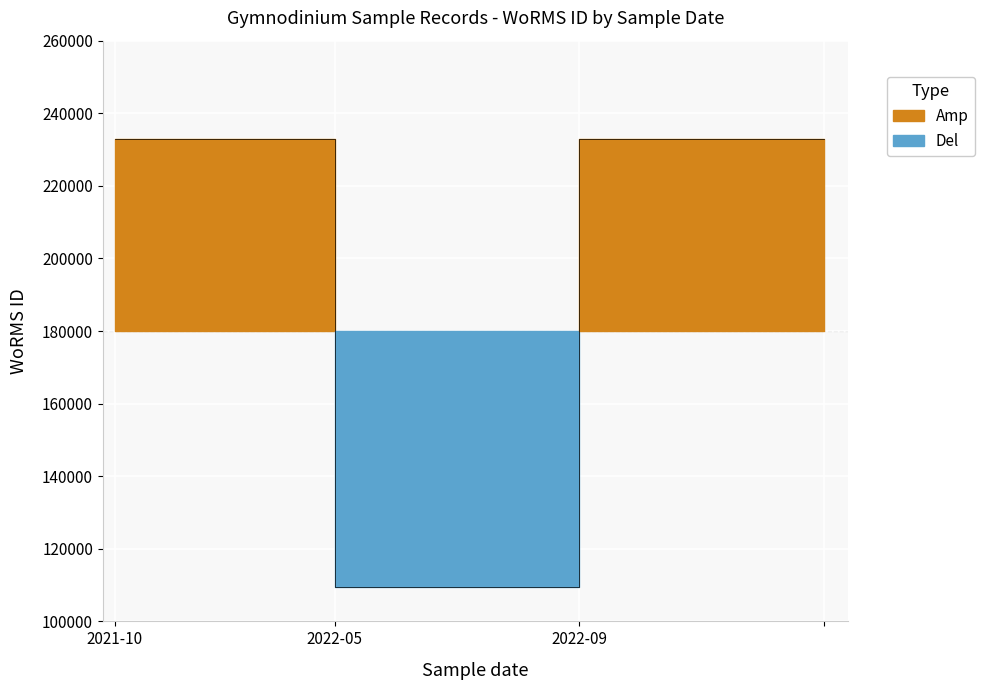

What position from the right is 2021-10-02?

3